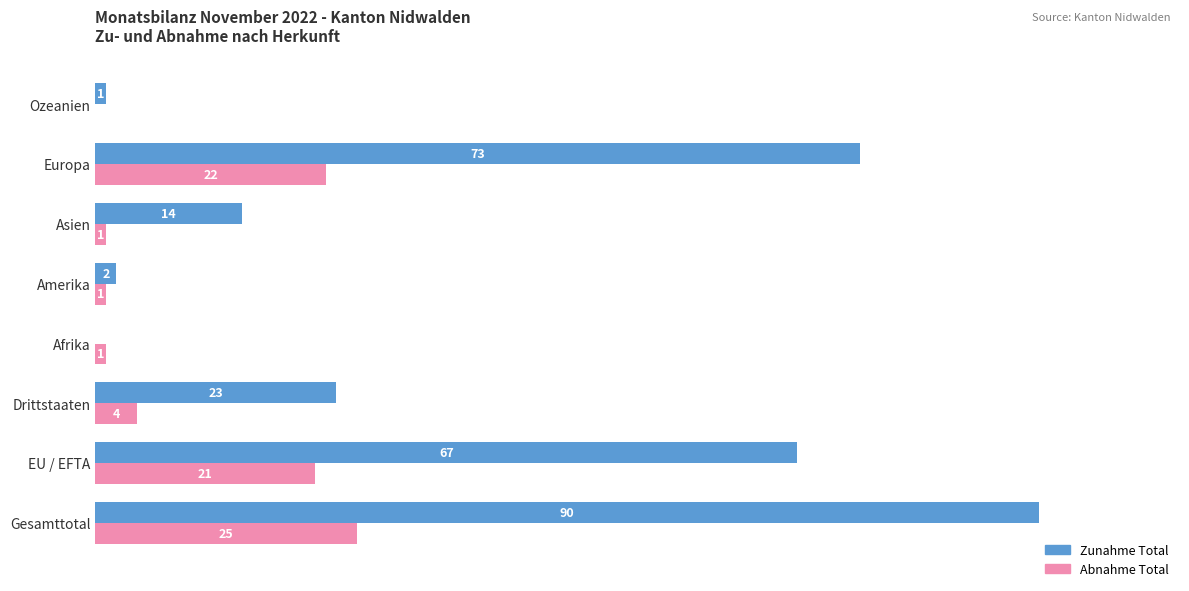

What is the highest value of the Abnahme Total series?

25